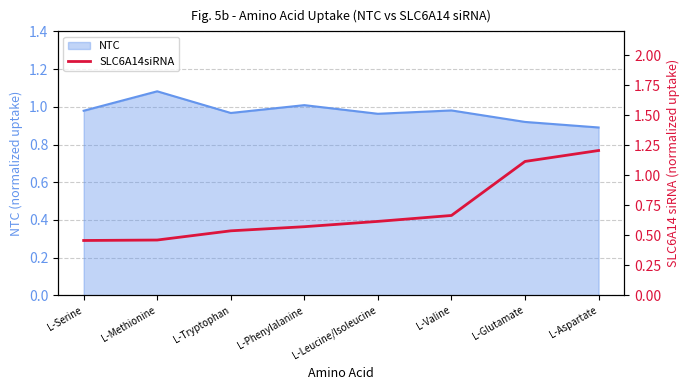

What is the greatest value displayed?

1.2